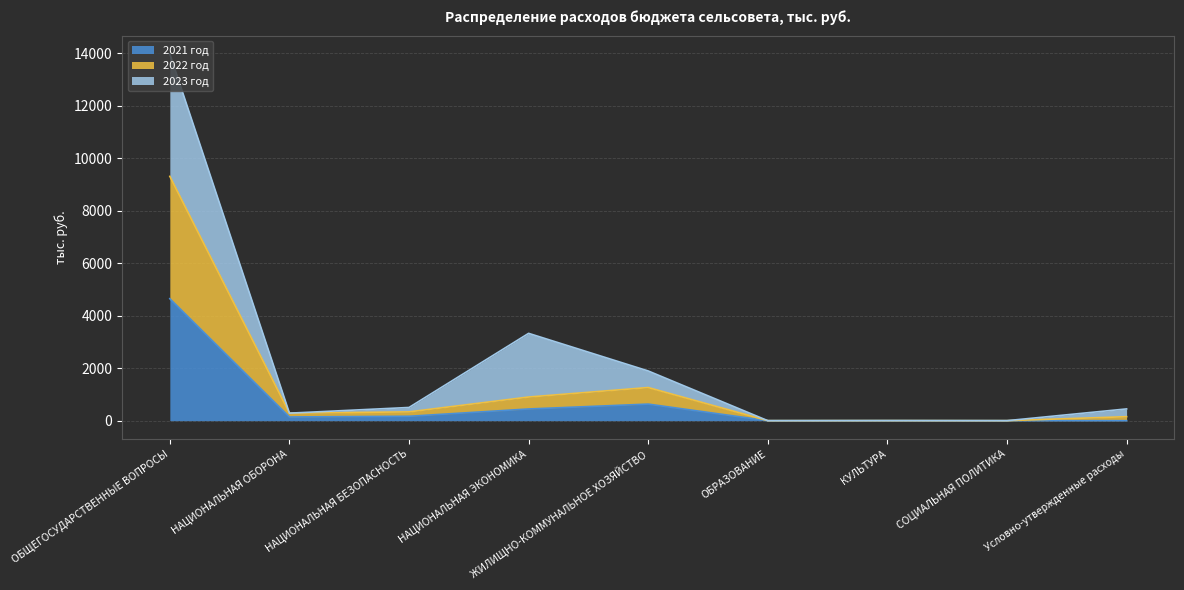

Read the 2021 год value at НАЦИОНАЛЬНАЯ ОБОРОНА.

141.6